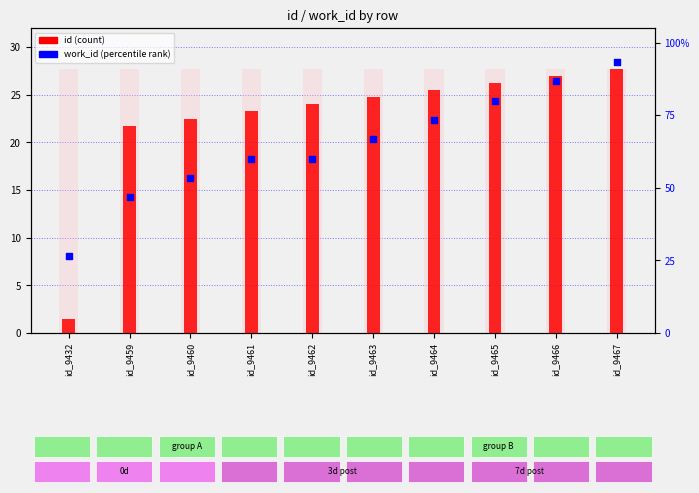

At which category is the sum across all series the highest?

id_9467